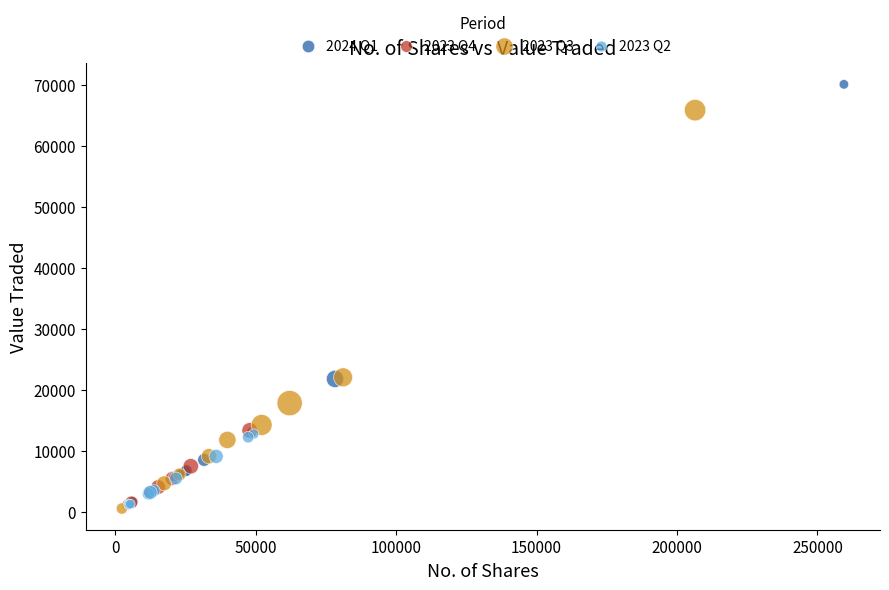

Which series contains the highest Y value?

2024 Q1